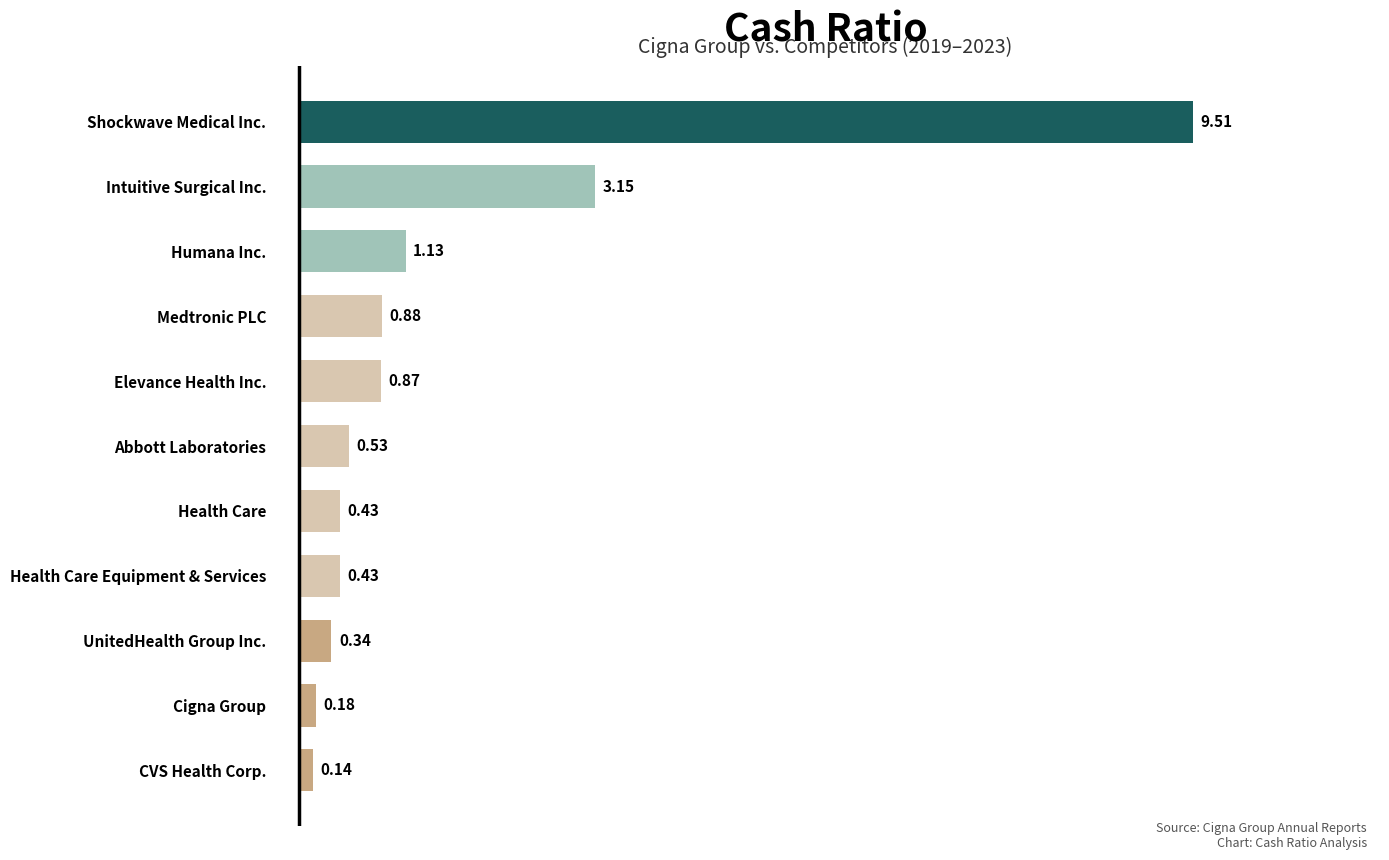

Count the number of data series in this chart.

1